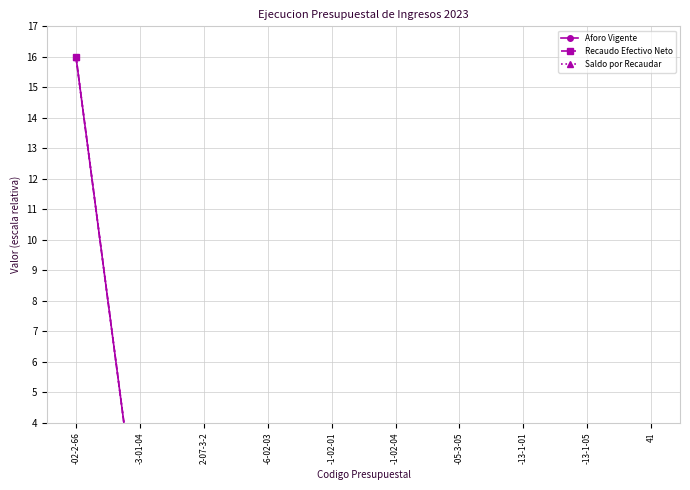

True or false: Saldo por Recaudar has a value of -0.0 at -13-1-01.

False